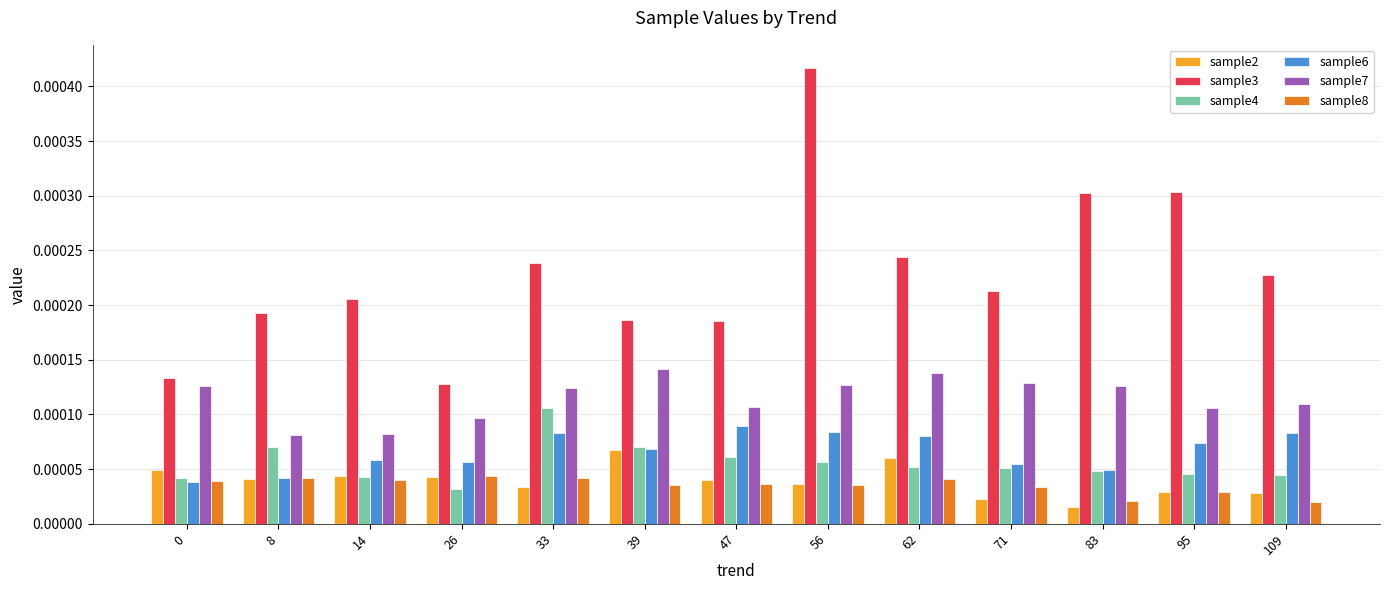

How many bars are there in each group?

6